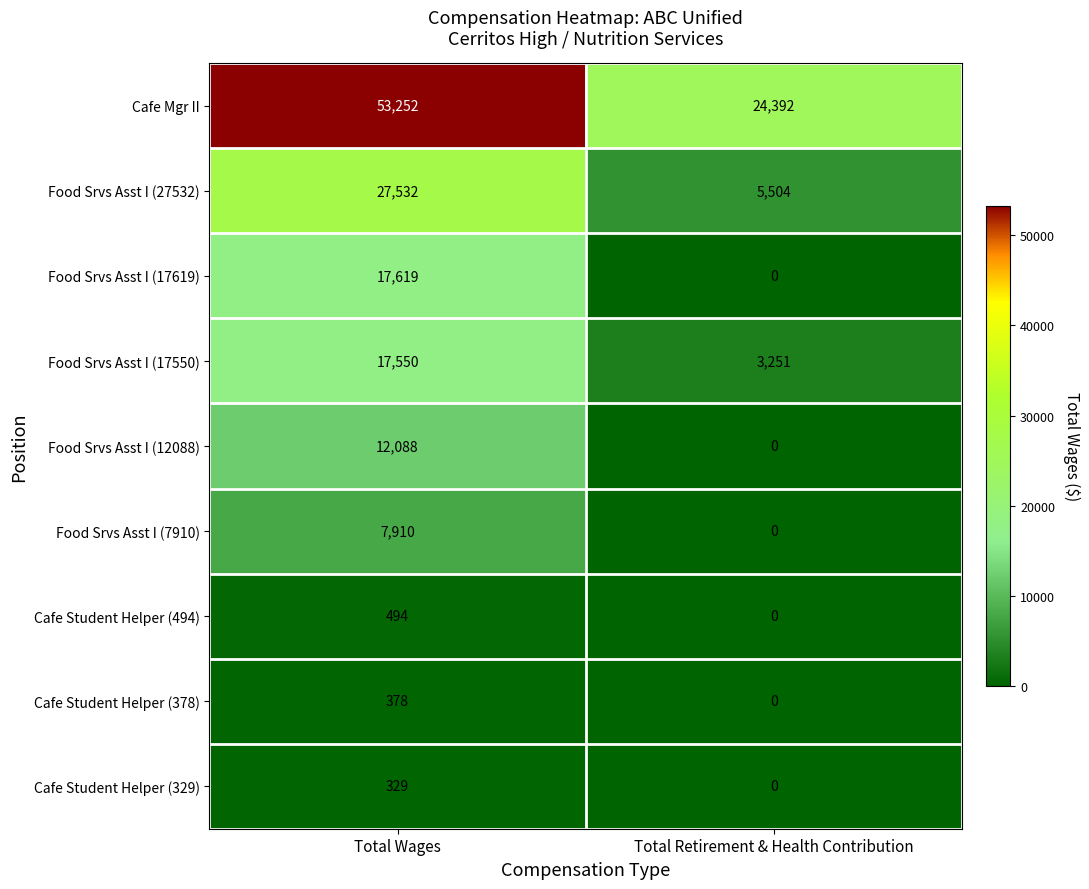

At which label does Cafe Student Helper (378) reach its minimum?

Total Retirement & Health Contribution